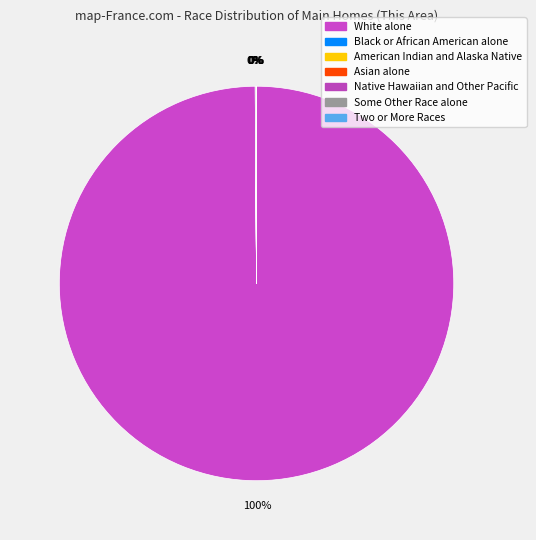

The Two or More Races slice represents 10% of the pie. True or false?

False